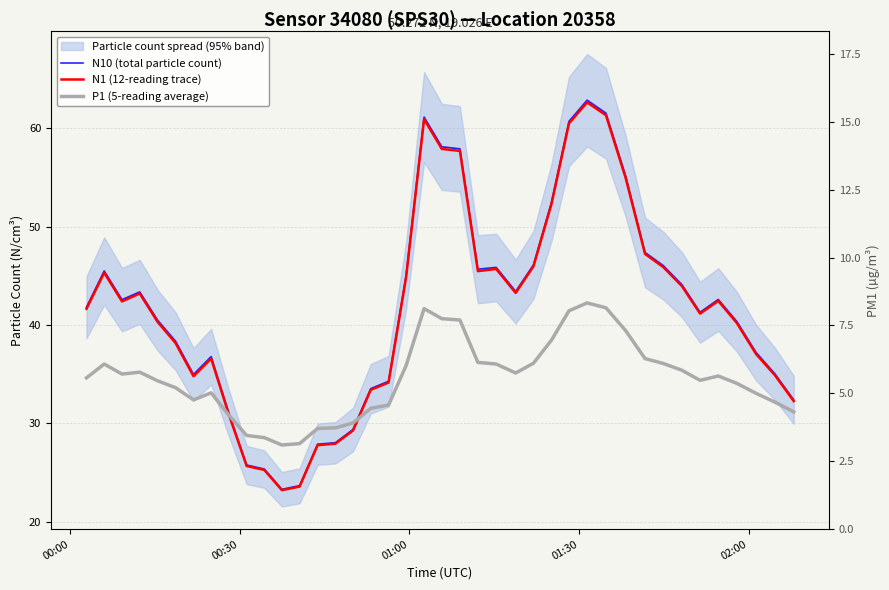

Does the chart display data point markers on the line(s)?

No